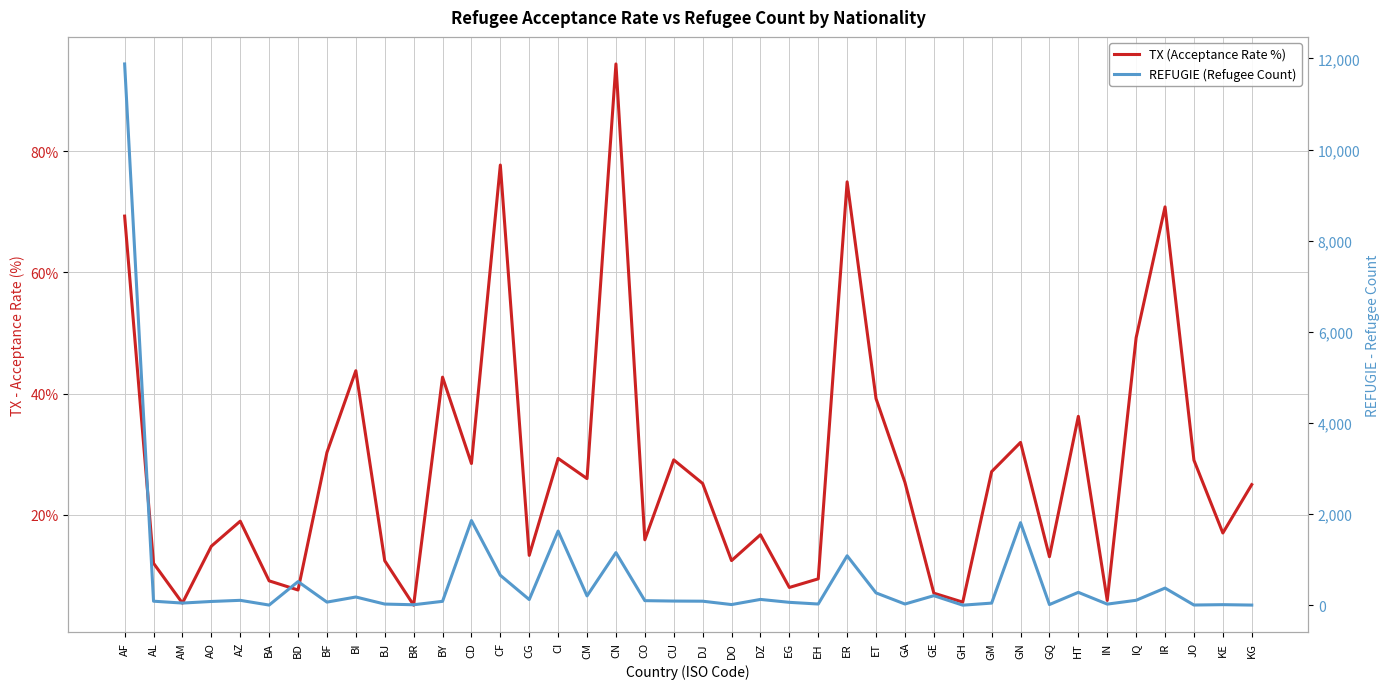

True or false: REFUGIE (Refugee Count) has more than 1 interior local peaks.

True